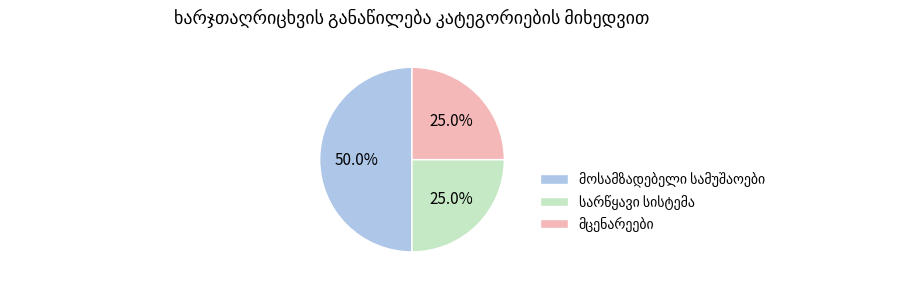

The მოსამზადებელი სამუშაოები slice represents 41% of the pie. True or false?

False